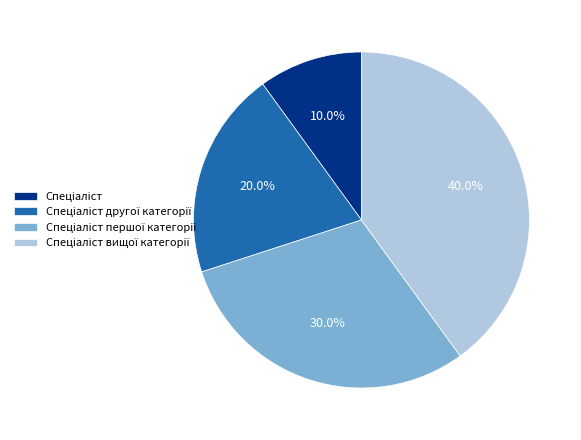

Does any single category account for the majority?

No